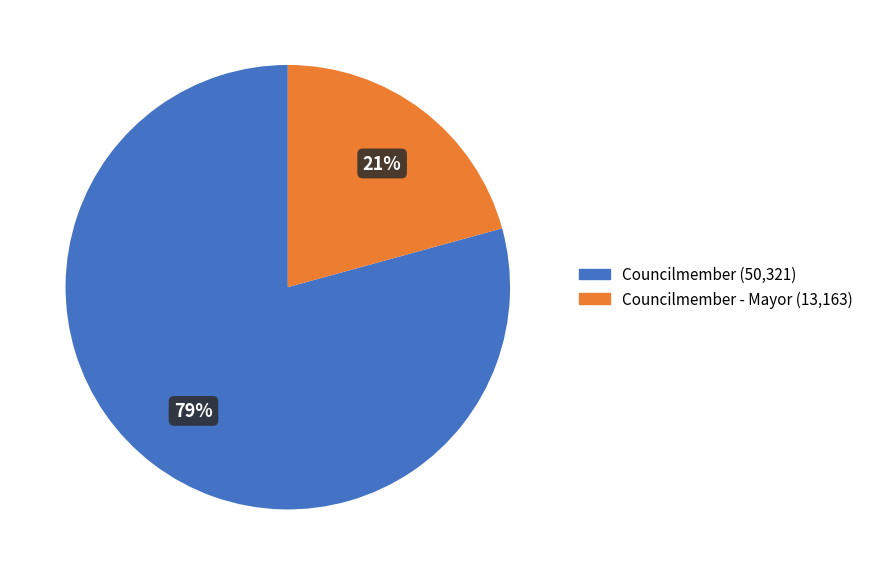

To the nearest percent, what is the average slice percentage?

50%